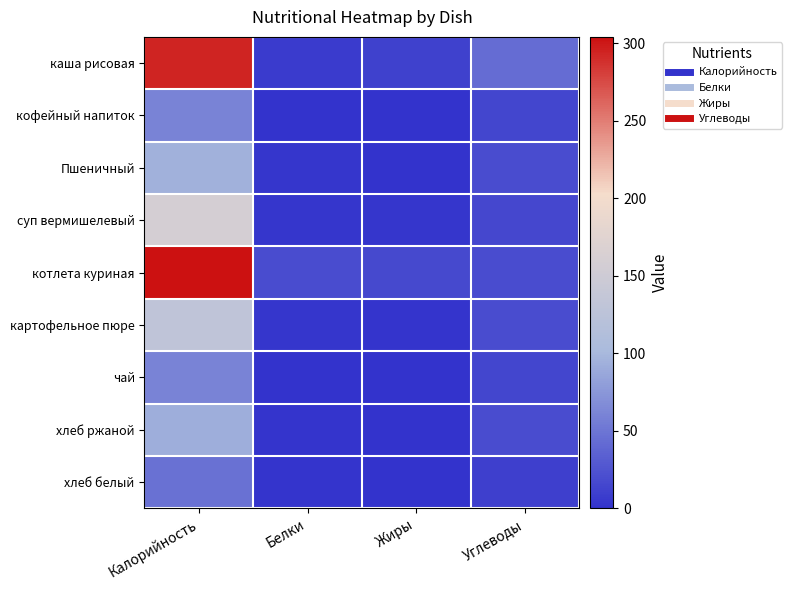

Which series has the largest total across all categories?

котлета куриная